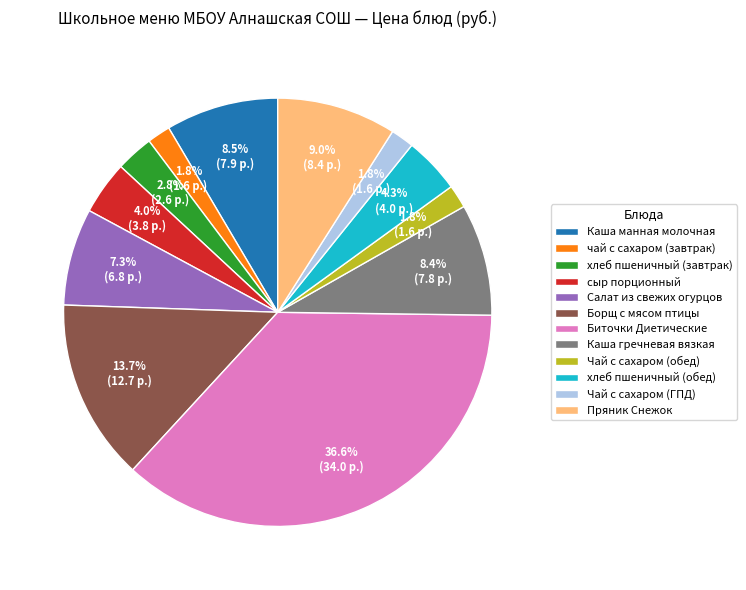

To the nearest percent, what percentage of the pie is Пряник Снежок?

9%